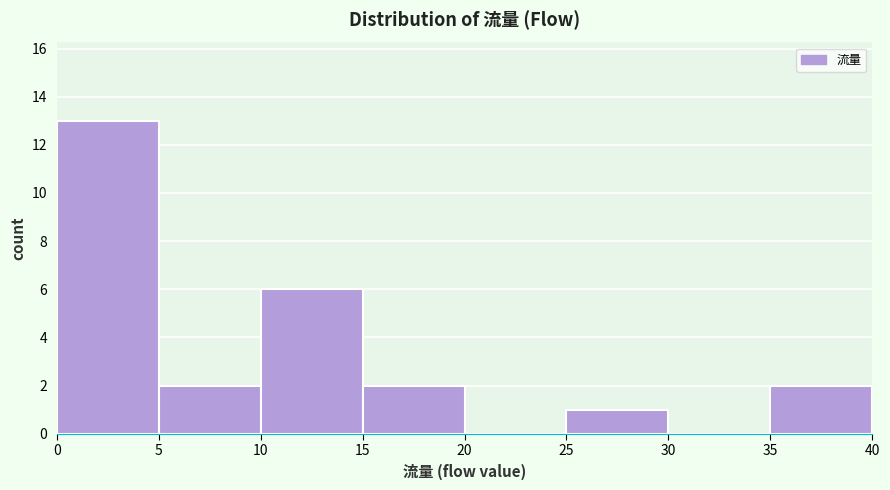

Reading left to right, transcribe this chart: for each bar, give the range it covers on the x-axis and its height. The values are not printed on the chart, so give them approximately, as read against the axis.

0 to 5: 13
5 to 10: 2
10 to 15: 6
15 to 20: 2
20 to 25: 0
25 to 30: 1
30 to 35: 0
35 to 40: 2